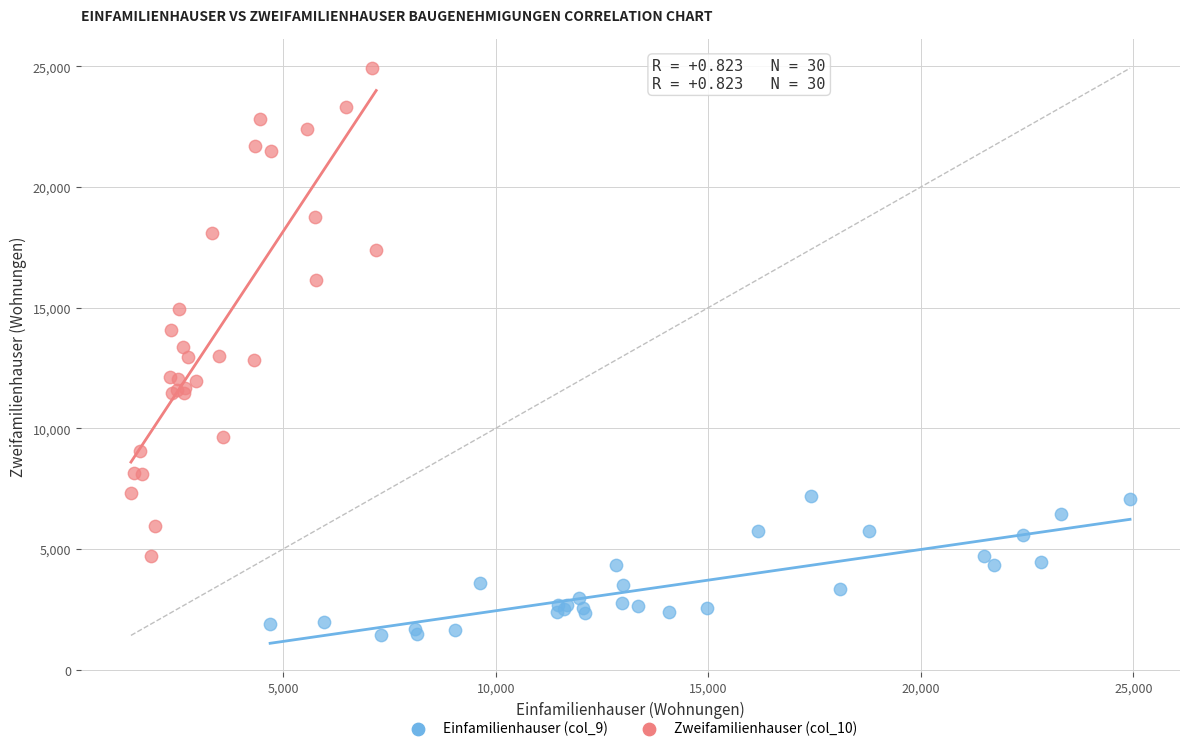

Which series has the widest spread of Y values?

Zweifamilienhauser (col_10)